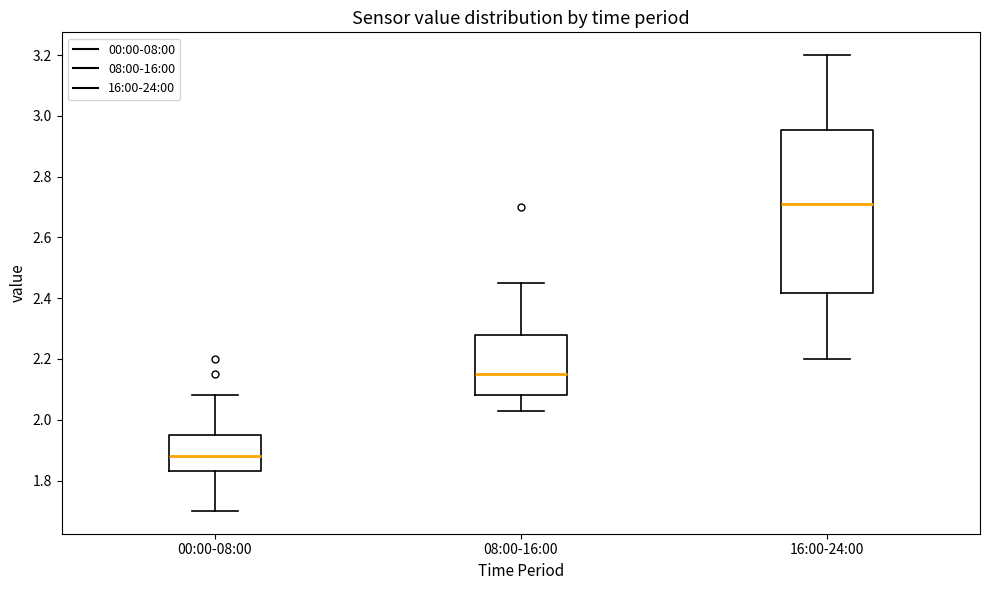

Which box's median line is the highest?

16:00-24:00